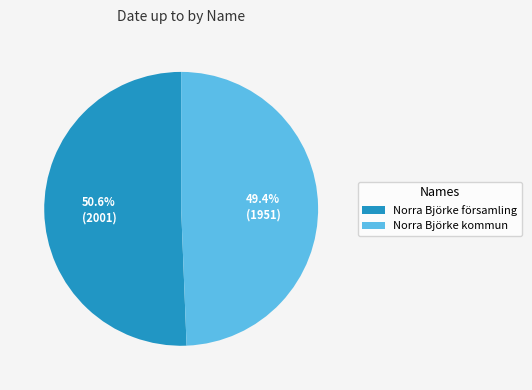

To the nearest percent, what is the difference between the Norra Björke kommun and Norra Björke församling slice percentages?

1%